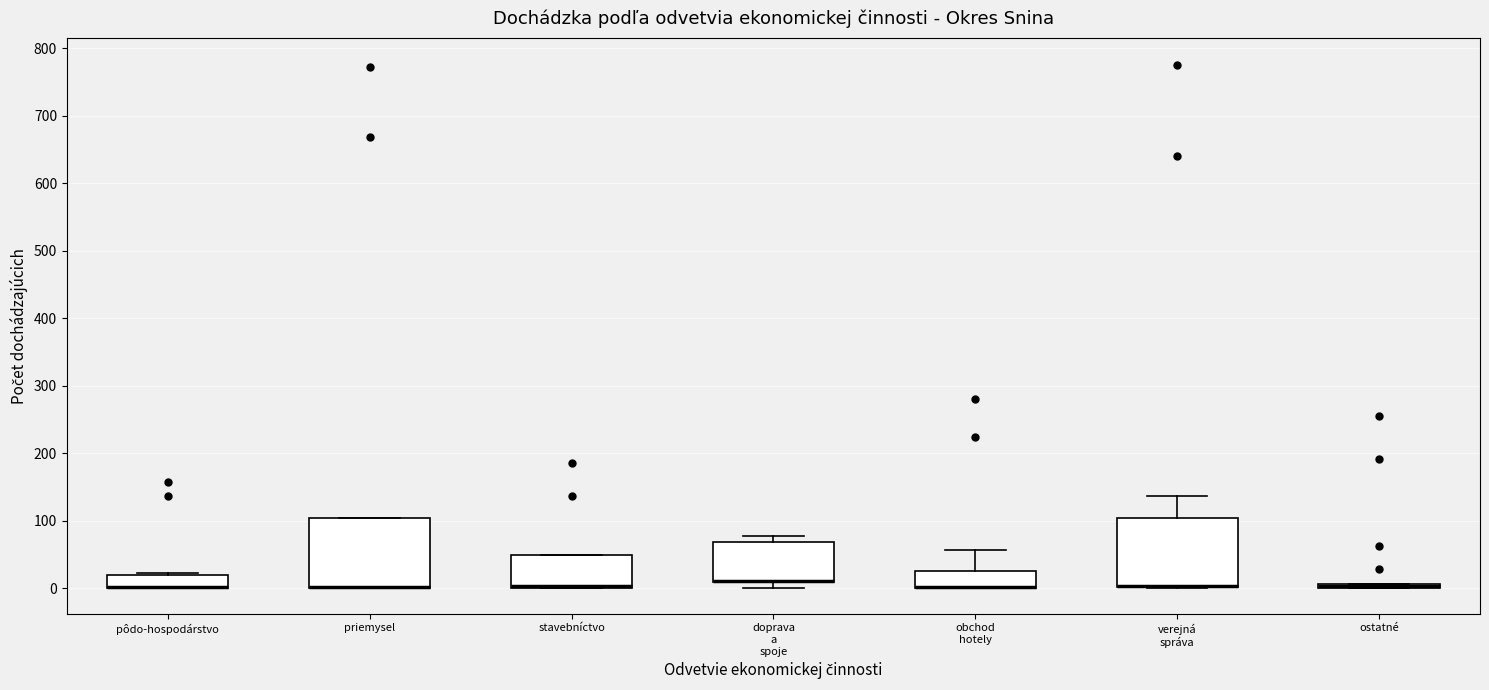

Where is the lower edge of the box for stavebníctvo on the y-axis? The values are not printed on the chart, so give them approximately, as read against the axis.

0